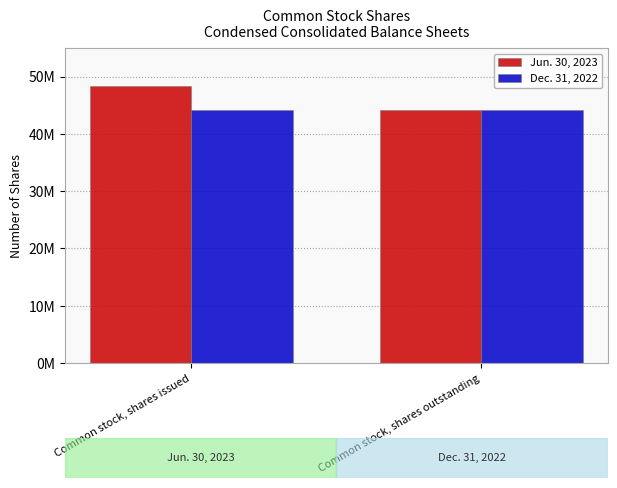

Reading right to left, transcribe all the data shown in this chart.

Jun. 30, 2023: Common stock, shares outstanding=44105981	Common stock, shares issued=48315391
Dec. 31, 2022: Common stock, shares outstanding=44105981	Common stock, shares issued=44105981